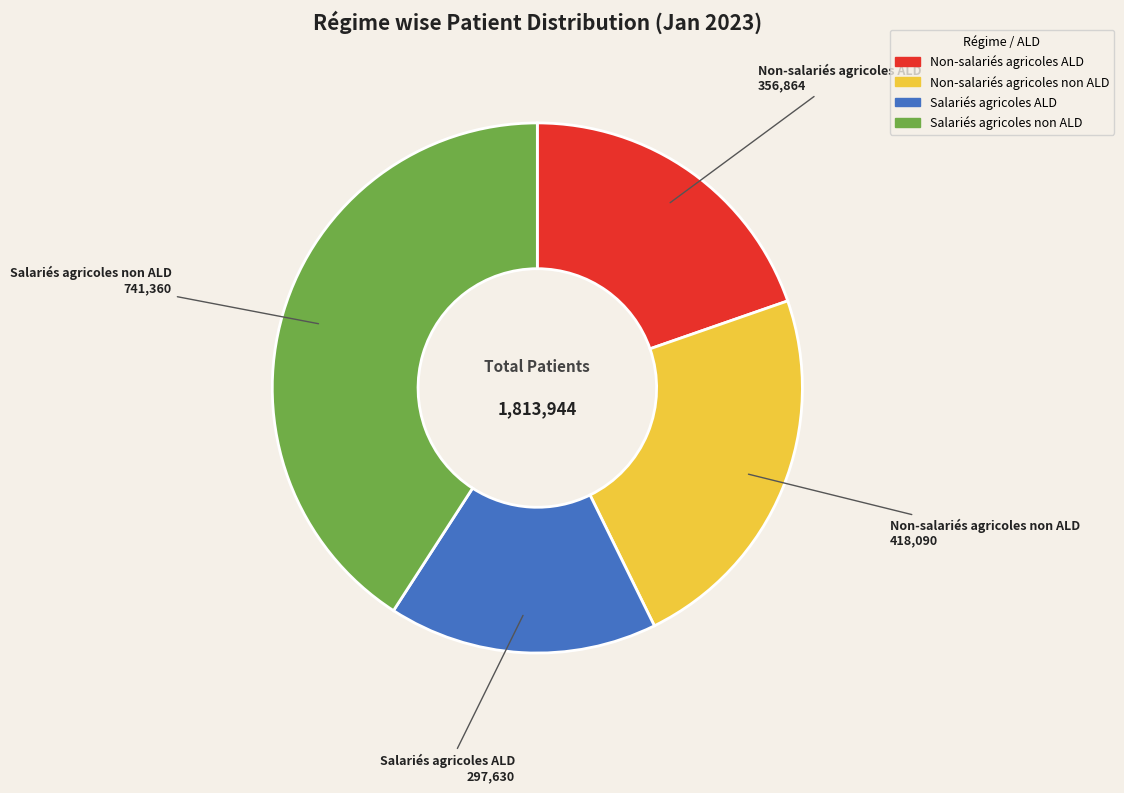

Which category has the biggest portion of the pie?

Salariés agricoles non ALD